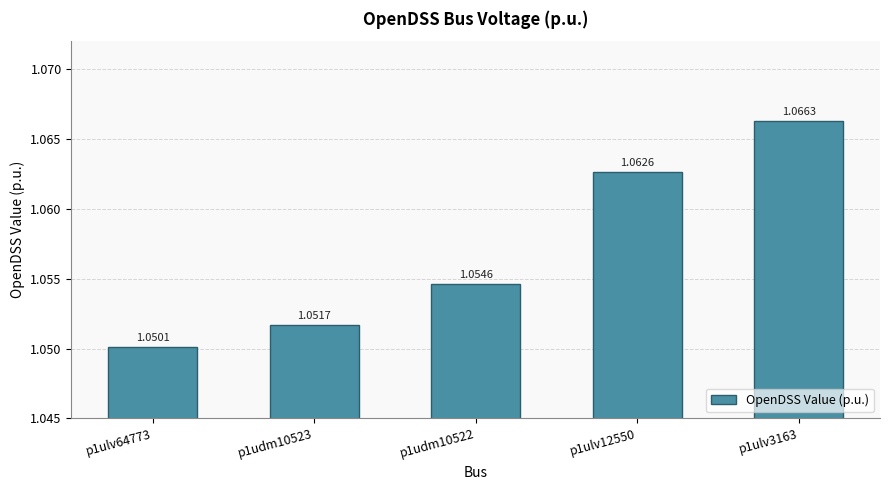

Rank the categories by value from lowest to highest.

p1ulv64773, p1udm10523, p1udm10522, p1ulv12550, p1ulv3163